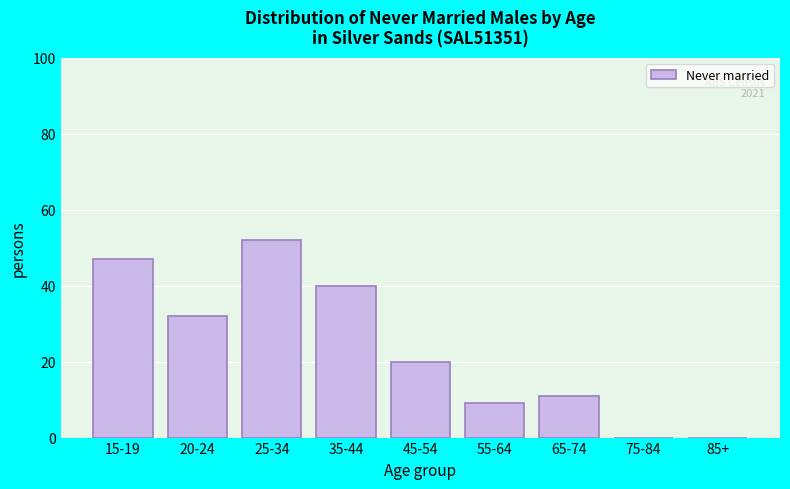

Reading left to right, extract all data points from this chart.

15-19=47	20-24=32	25-34=52	35-44=40	45-54=20	55-64=9	65-74=11	75-84=0	85+=0